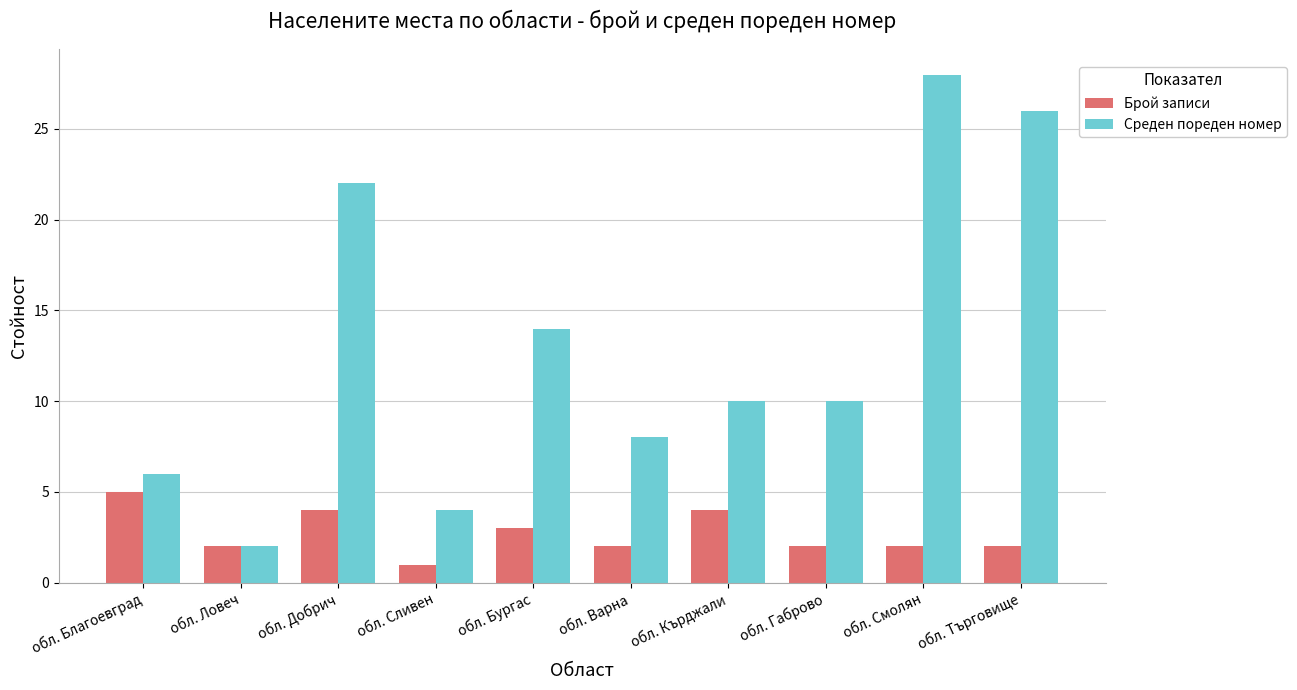

What position from the right is обл. Бургас?

6